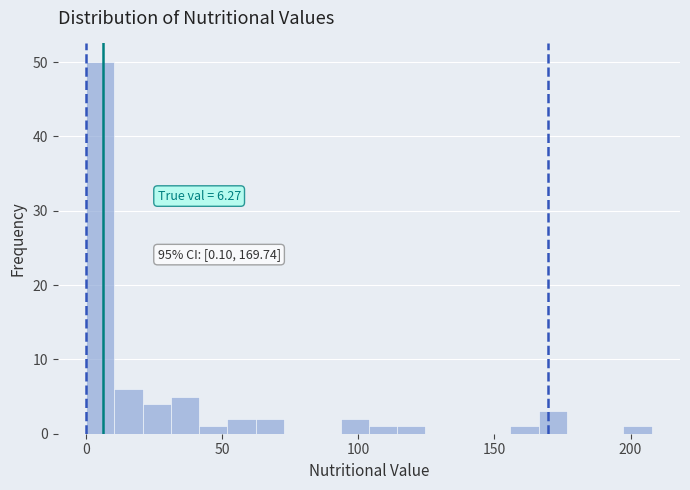

Read against the x-axis, roughly where is the centre of the tallest bar?

5